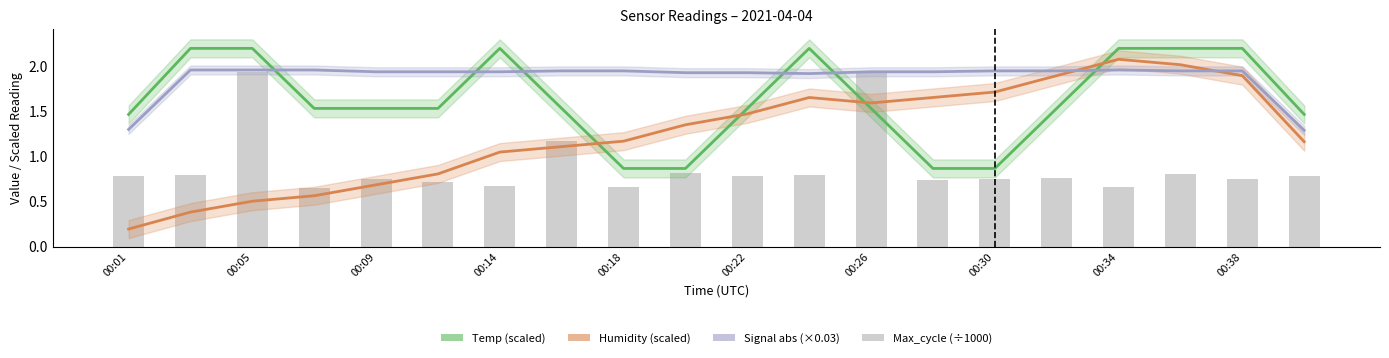

At which category does the chart reach its peak across all series?

00:05